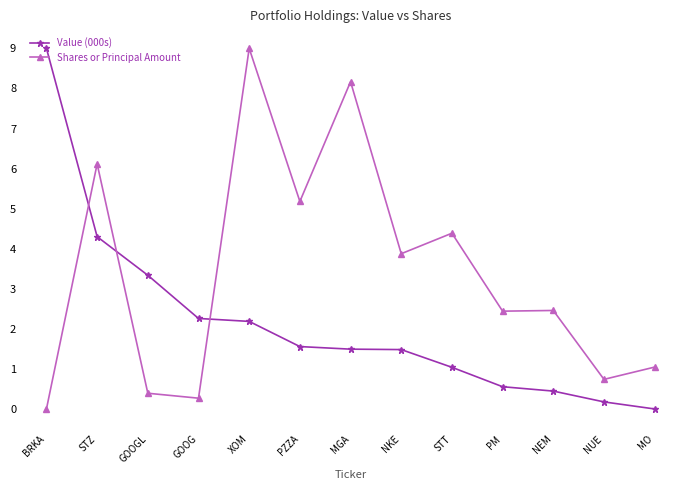

The Shares or Principal Amount series shows 4.4 at STT. True or false?

True